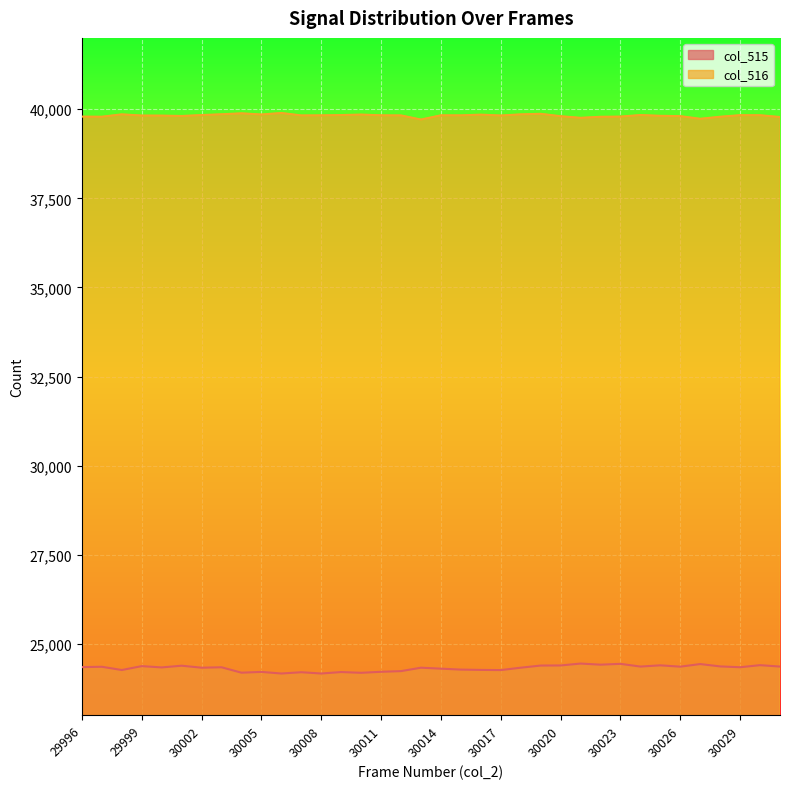

Does the chart display data point markers on the line(s)?

No